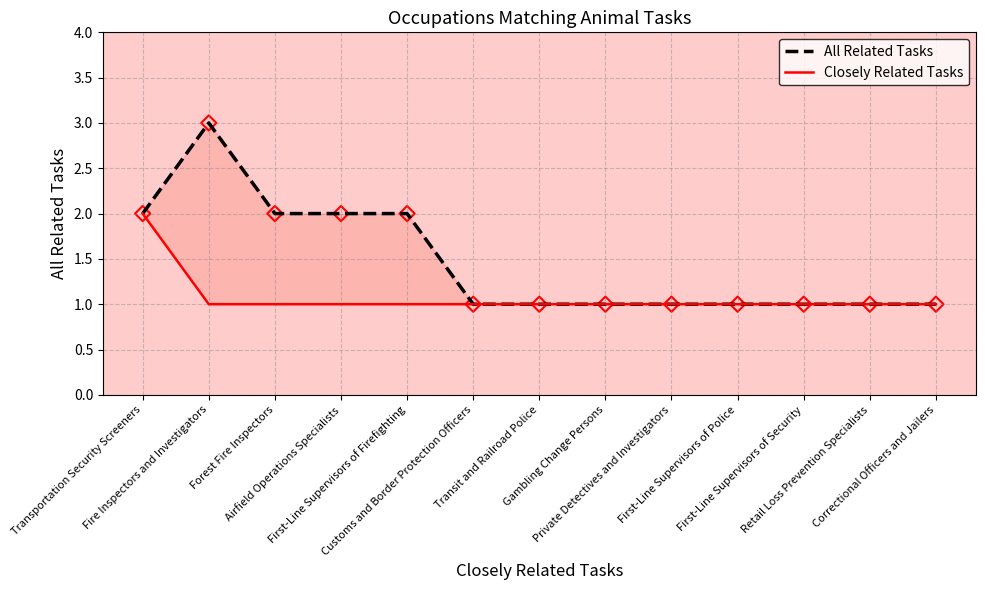

Which series has the largest total across all categories?

All Related Tasks